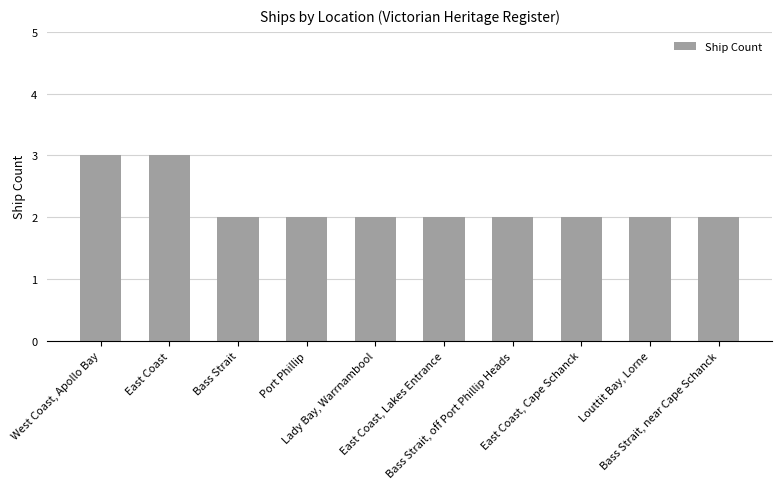

What is the greatest value displayed?

3